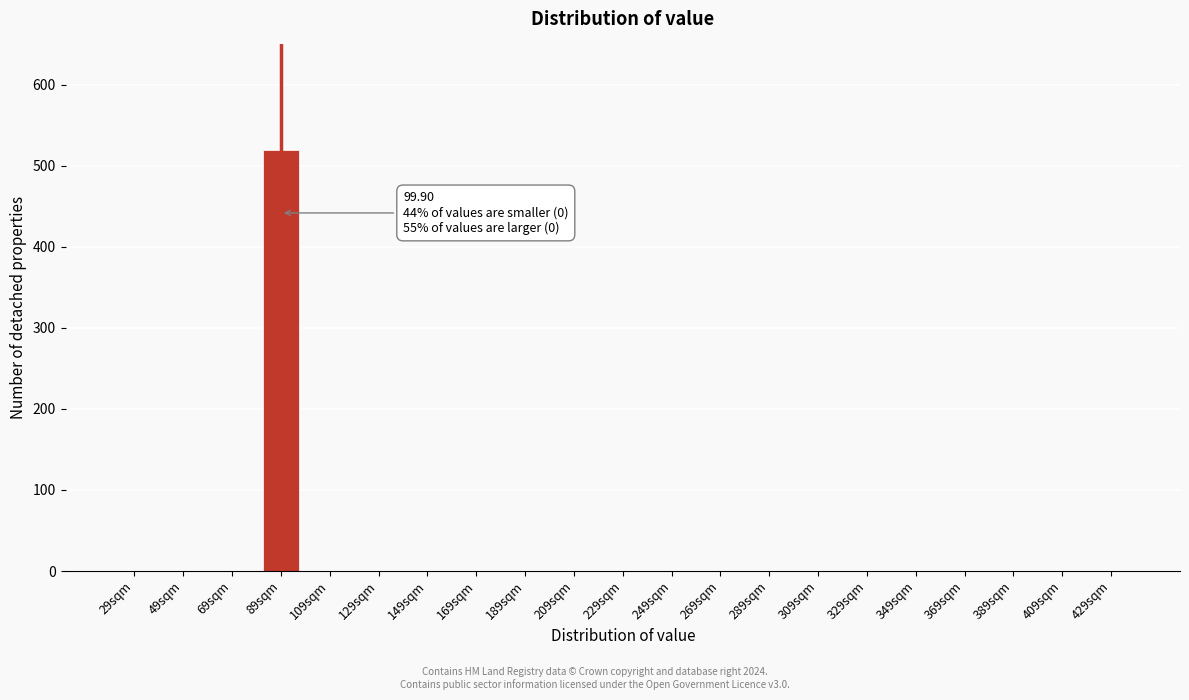

Reading left to right, transcribe all the data shown in this chart.

29sqm=0	49sqm=0	69sqm=0	89sqm=520	109sqm=0	129sqm=0	149sqm=0	169sqm=0	189sqm=0	209sqm=0	229sqm=0	249sqm=0	269sqm=0	289sqm=0	309sqm=0	329sqm=0	349sqm=0	369sqm=0	389sqm=0	409sqm=0	429sqm=0